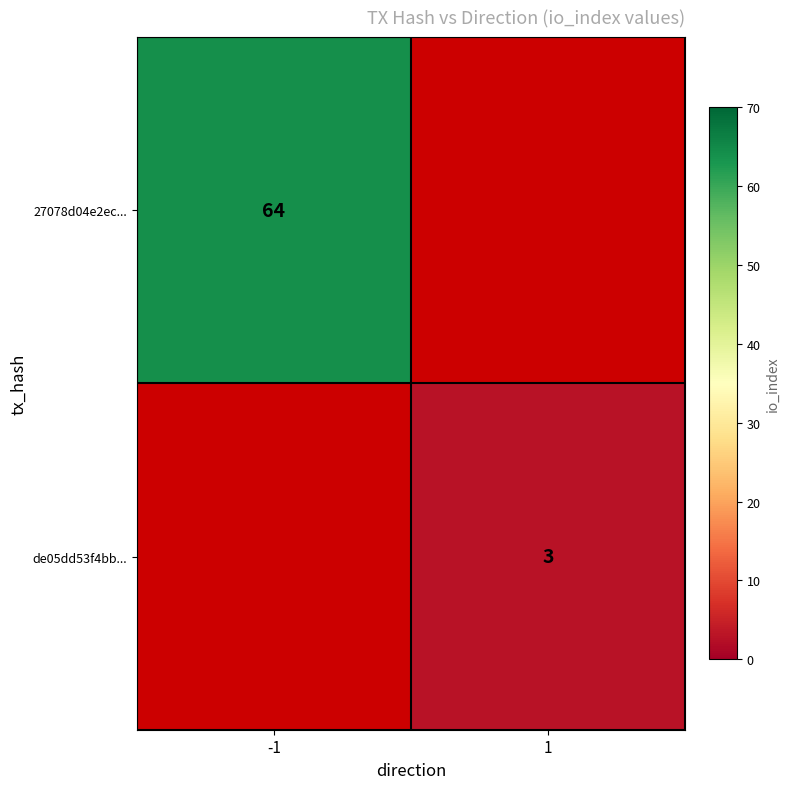

Is it true that de05dd53f4bb... equals 3 at 1?

True